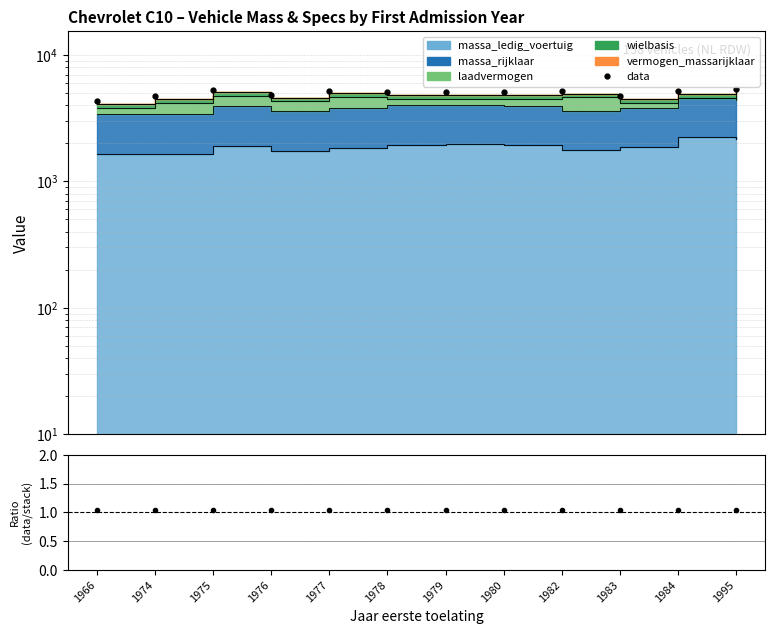

How many data points does each series have?

12